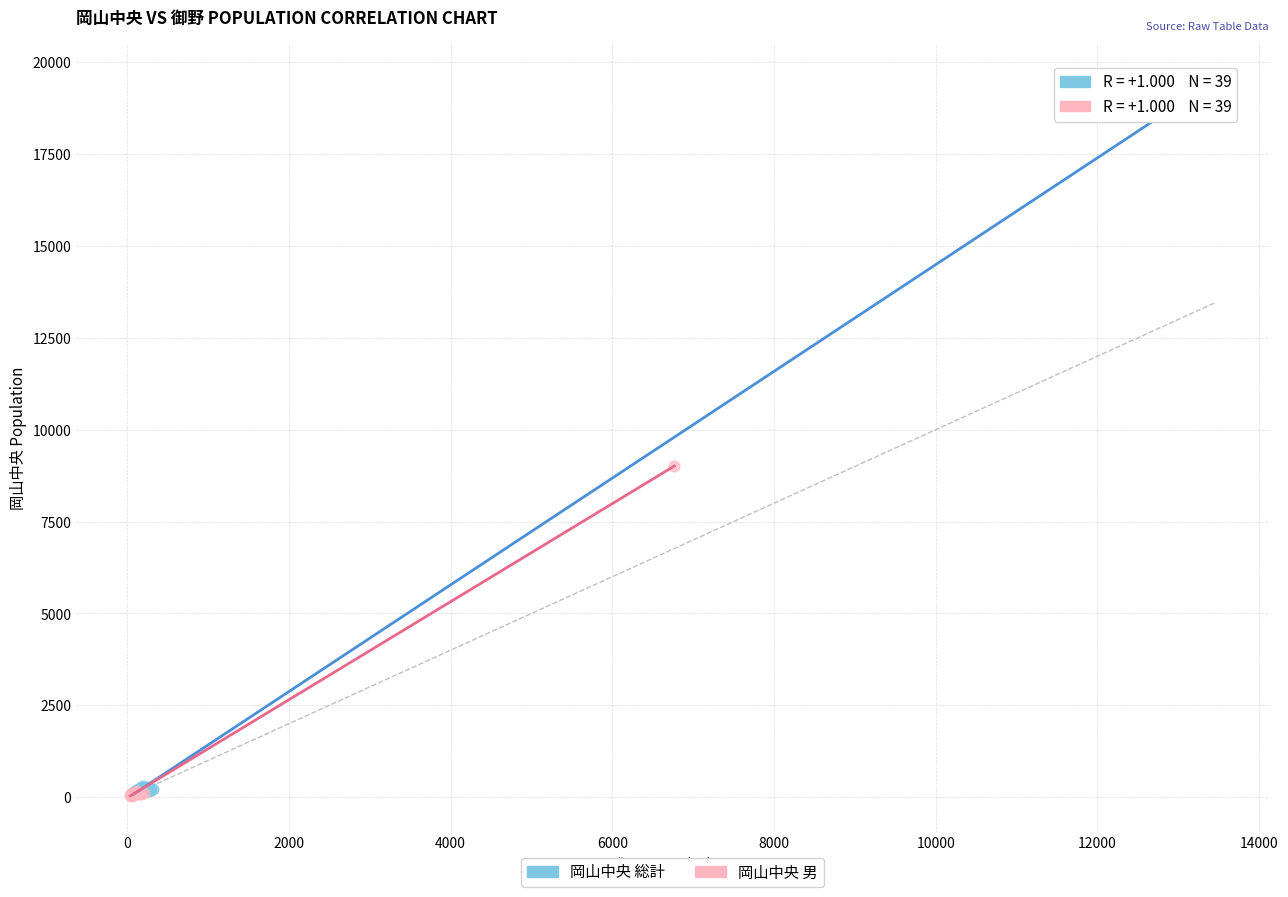

Which series reaches the maximum Y coordinate?

岡山中央 総計